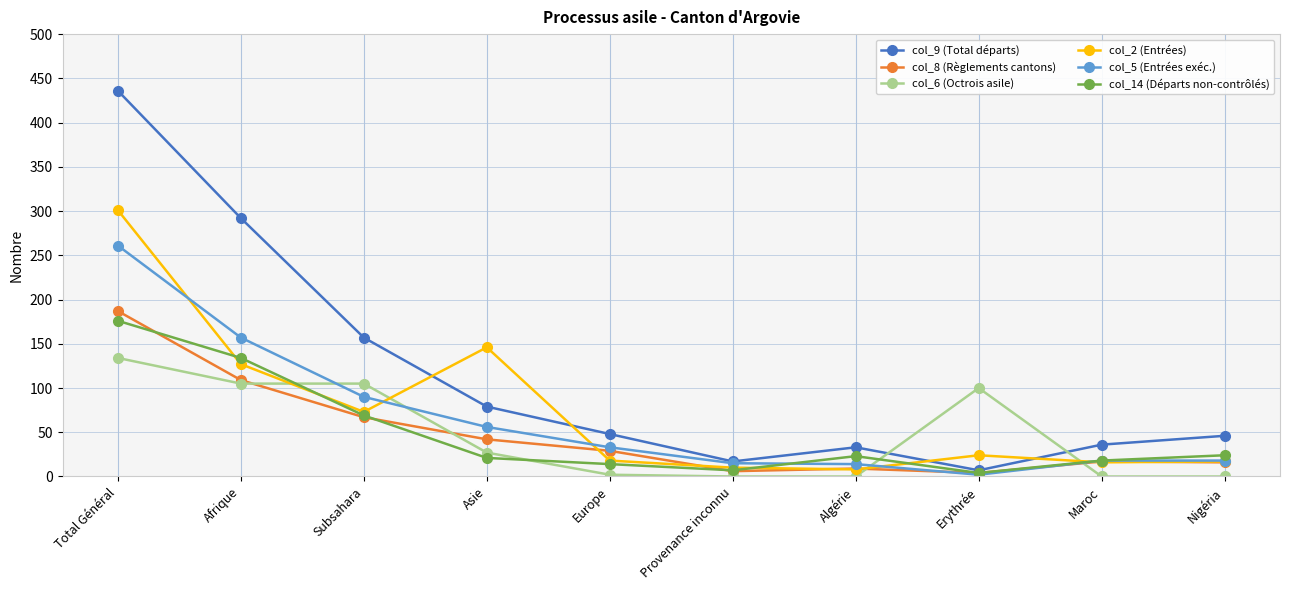

Which series ends up on top after the final intersection of col_14 (Départs non-contrôlés) and col_6 (Octrois asile)?

col_14 (Départs non-contrôlés)